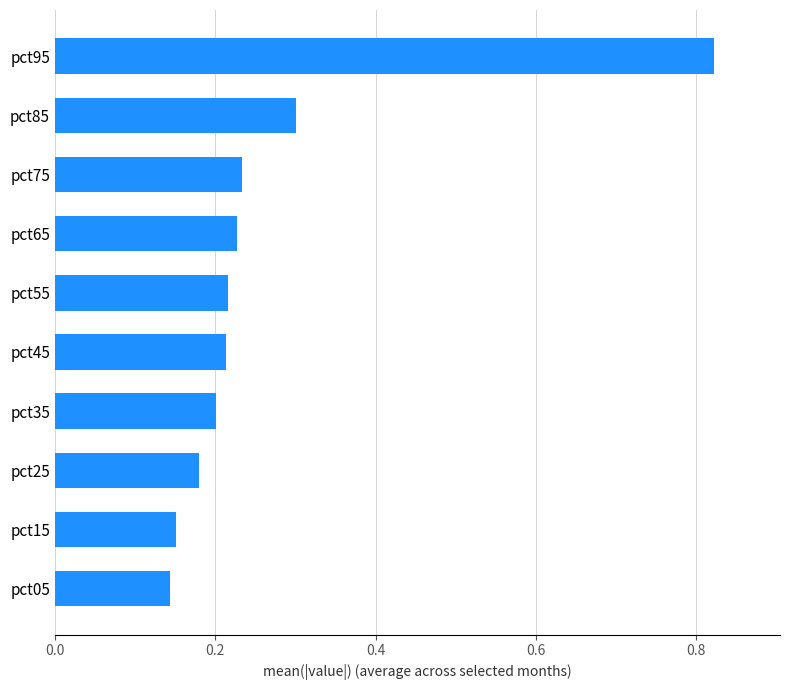

Which category has the highest value across all series?

pct95